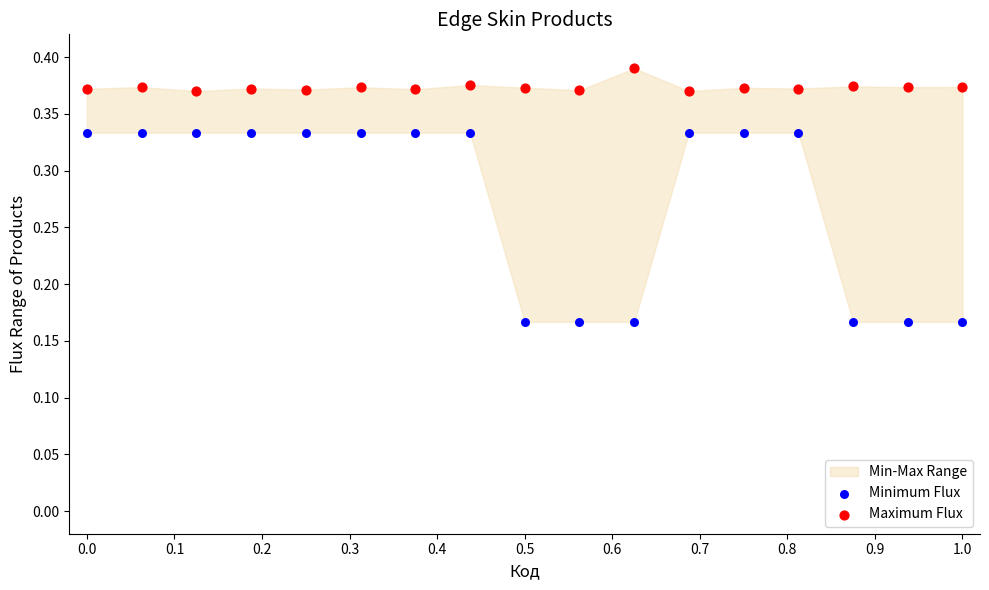

Which series contains the lowest Y value?

Minimum Flux